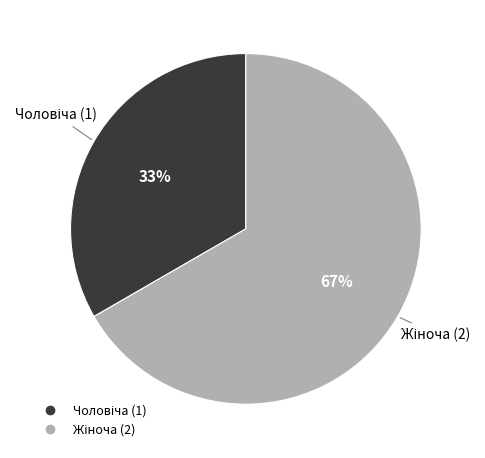

How many segments does this pie chart have?

2